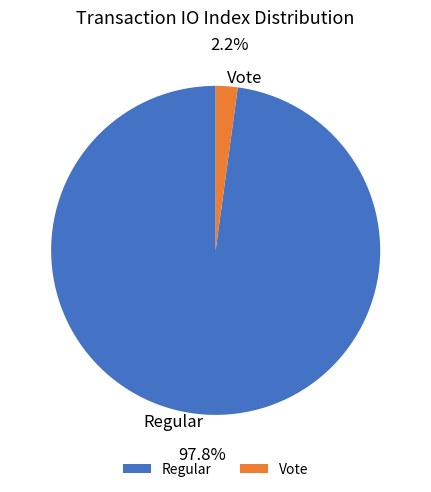

Is Regular the majority of the pie?

Yes